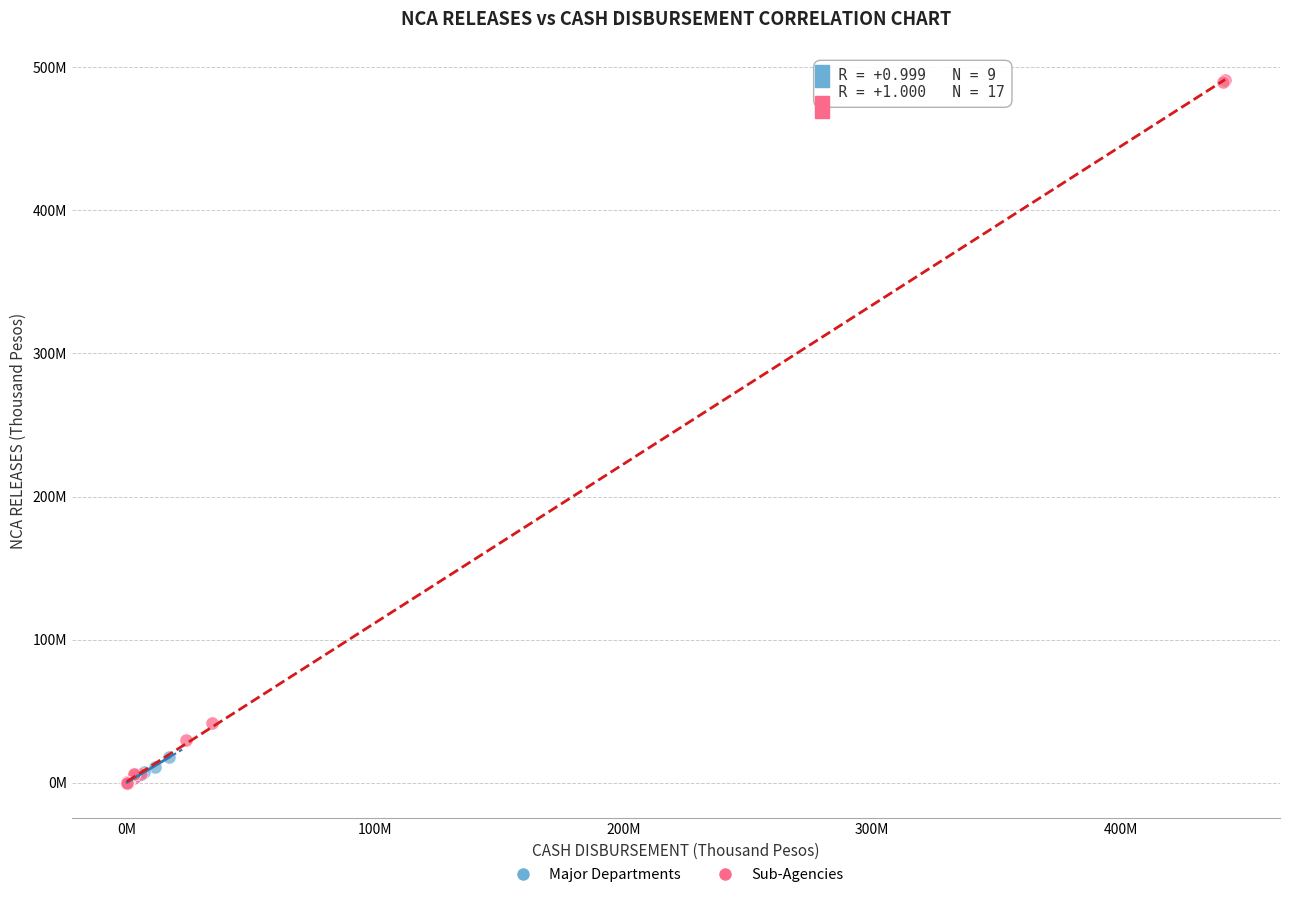

What are all the series names shown in the legend?

Major Departments, Sub-Agencies